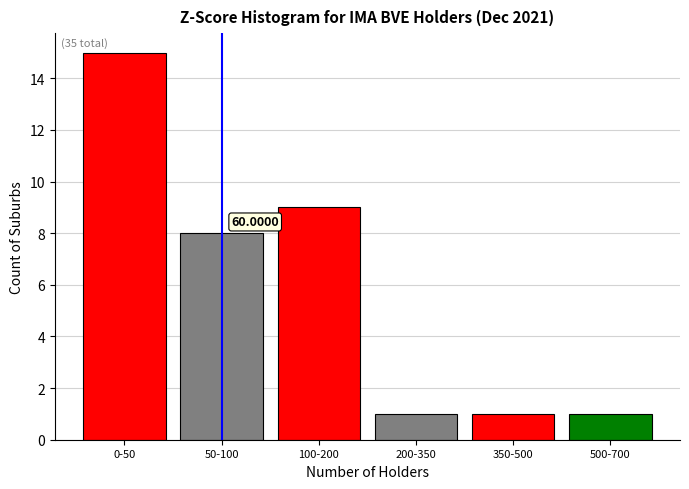

Which has a higher value, 0-50 or 100-200?

0-50